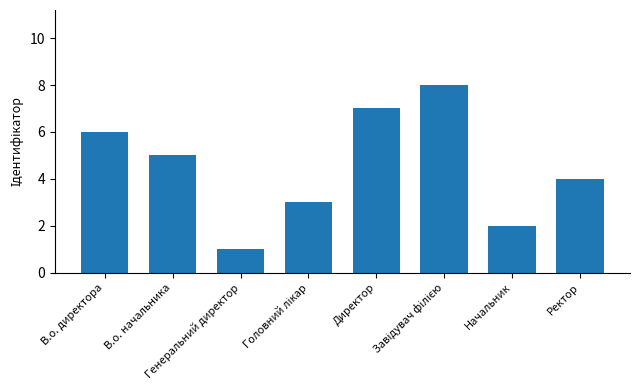

How many data points does each series have?

8